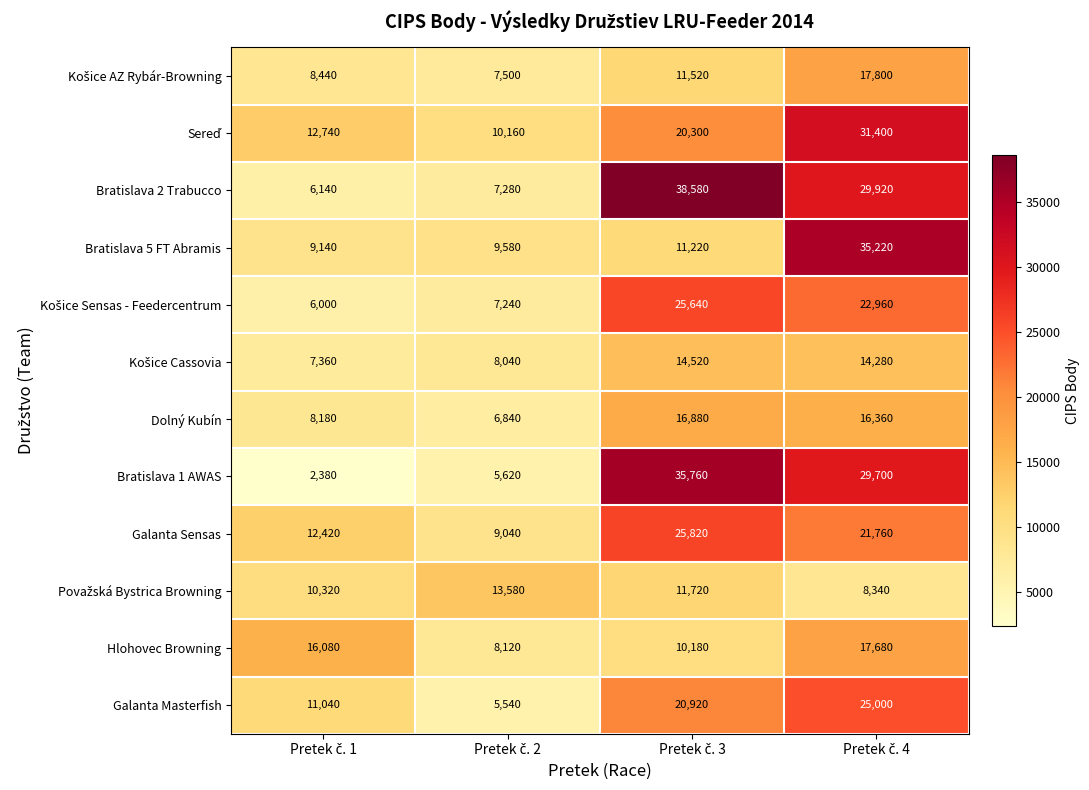

What is the maximum value for Bratislava 1 AWAS?

35760